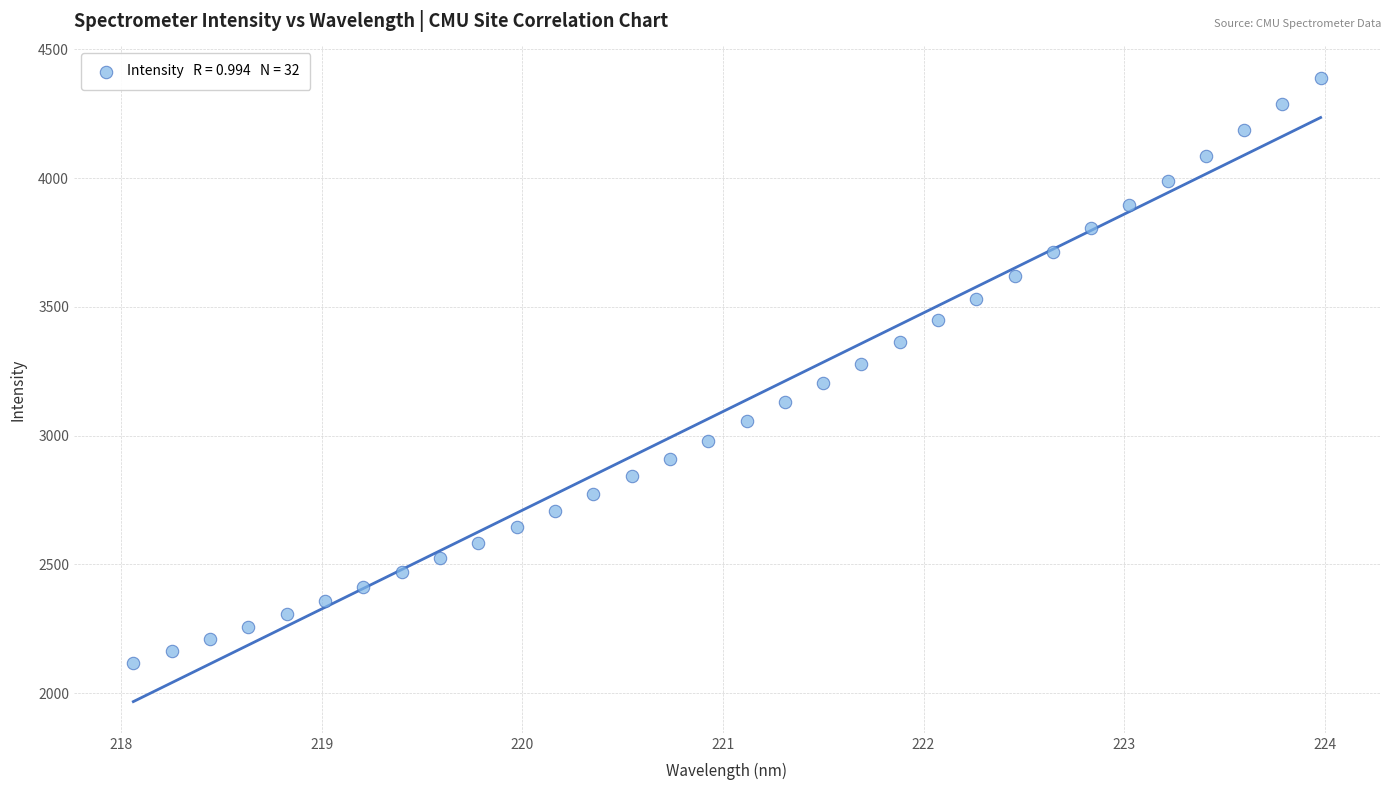

What is the range of X values (max minus min)?

5.9